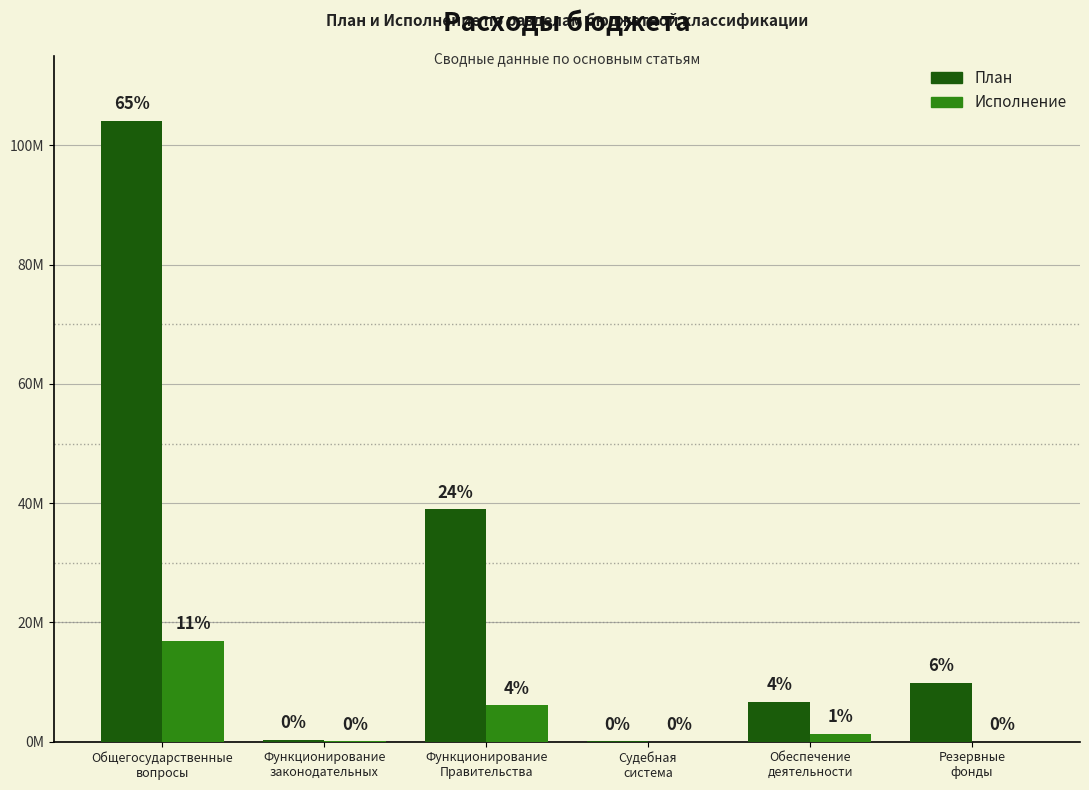

What is the value of the План bar at the 1st from the left?

104094070.1